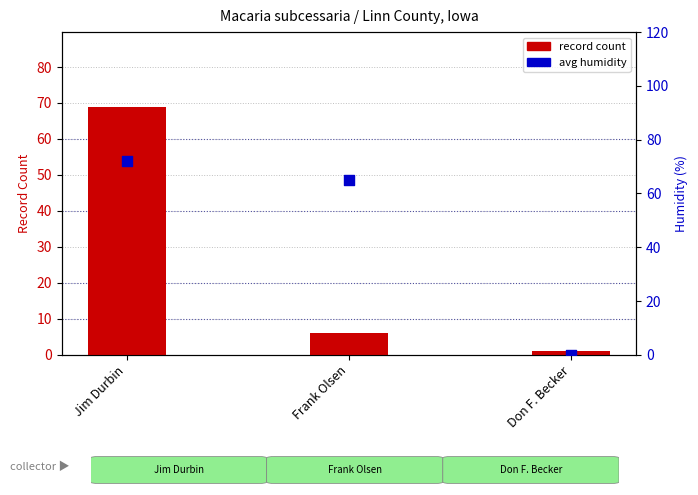

Is the value of record count at Jim Durbin greater than the value of avg humidity at Jim Durbin?

No